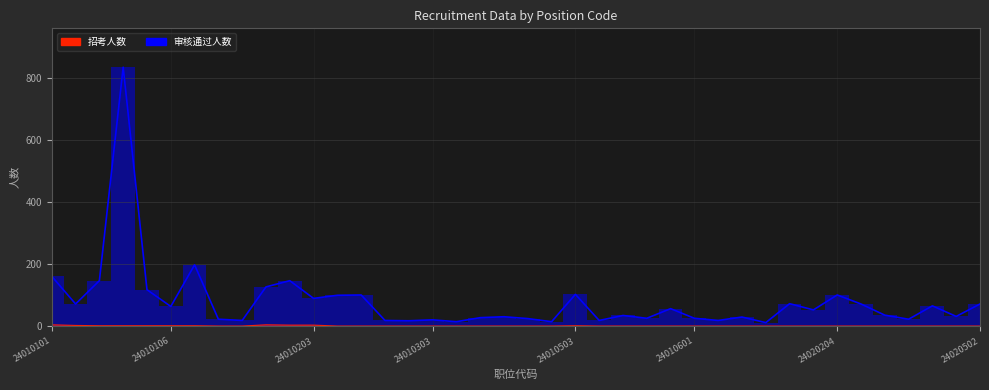

What is the total value across all series at 24010301?

20